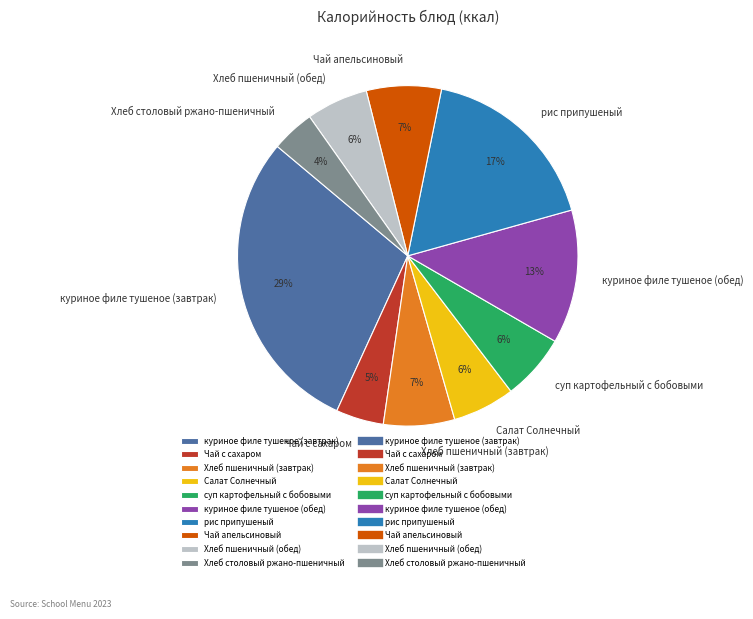

How many slices are in this pie chart?

10